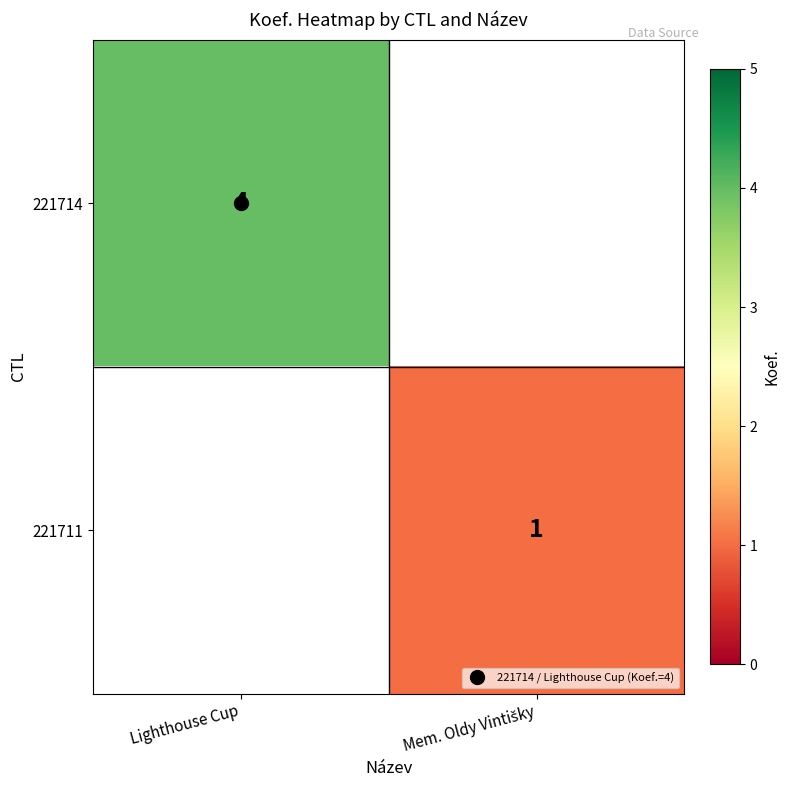

Count the number of categories in the chart.

2